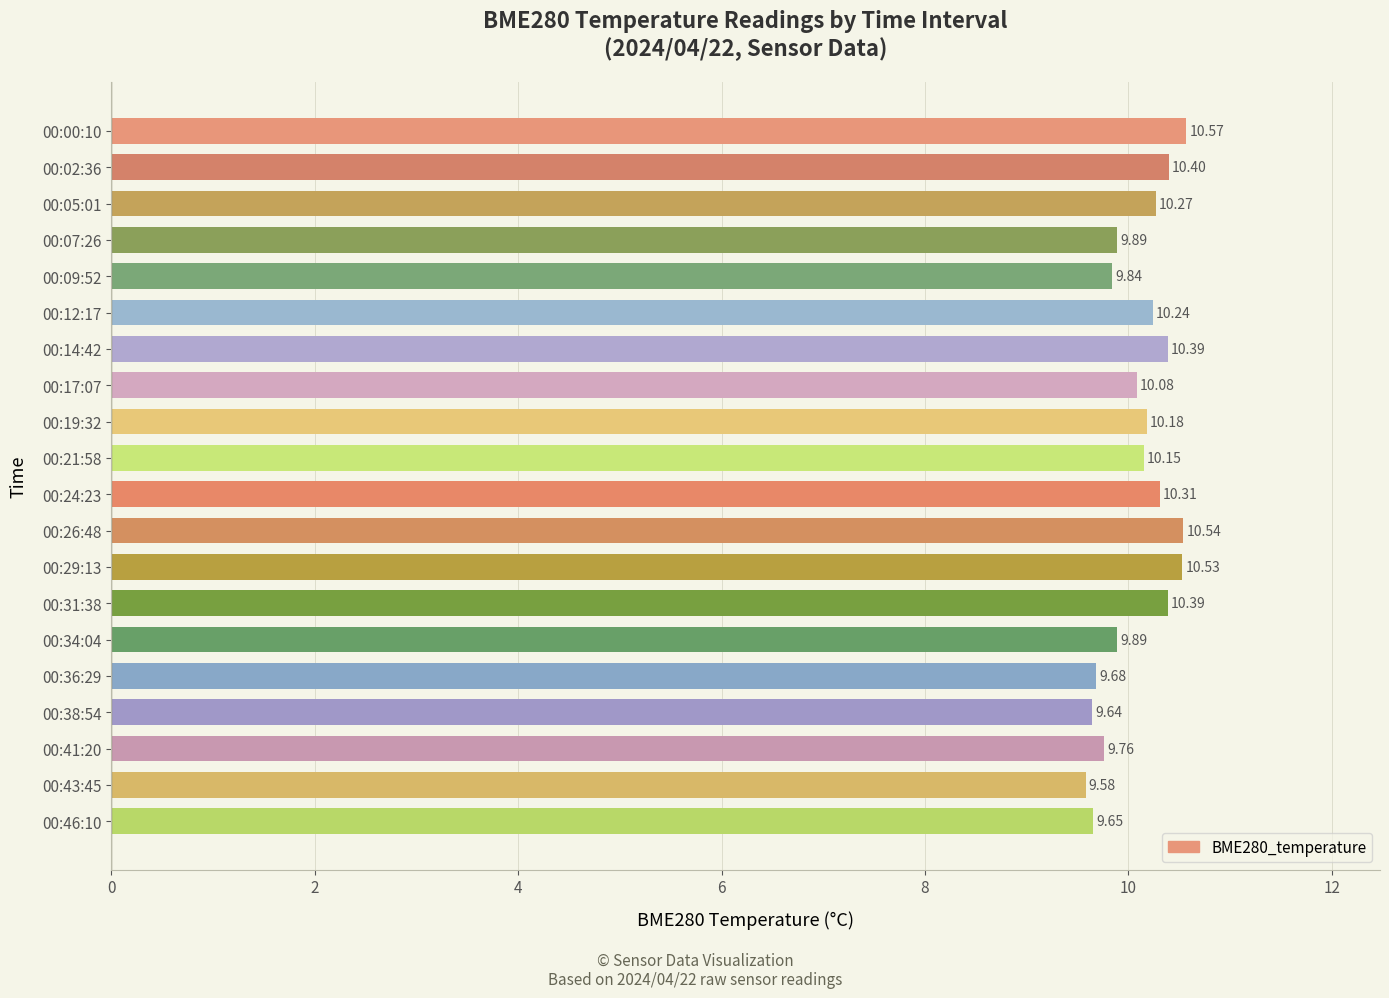

What is the sum of all values?

202.0